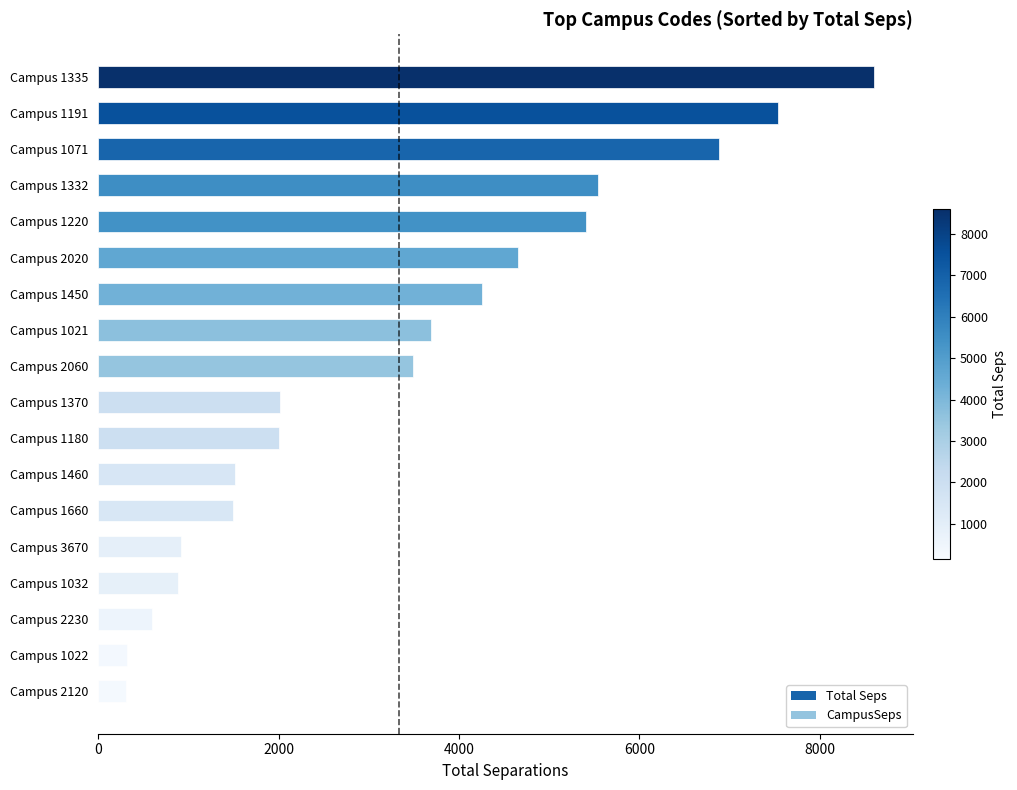

What is the greatest value displayed?

8602.6